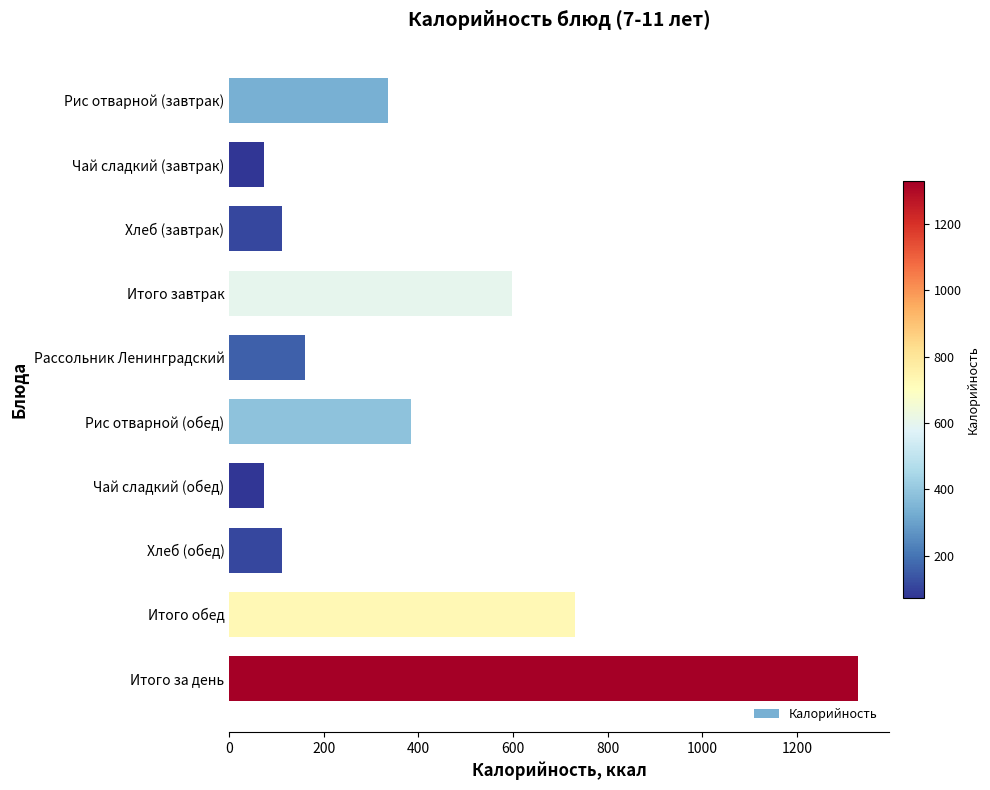

What is the sum of the values at Рис отварной (обед) and Хлеб (обед)?

497.0